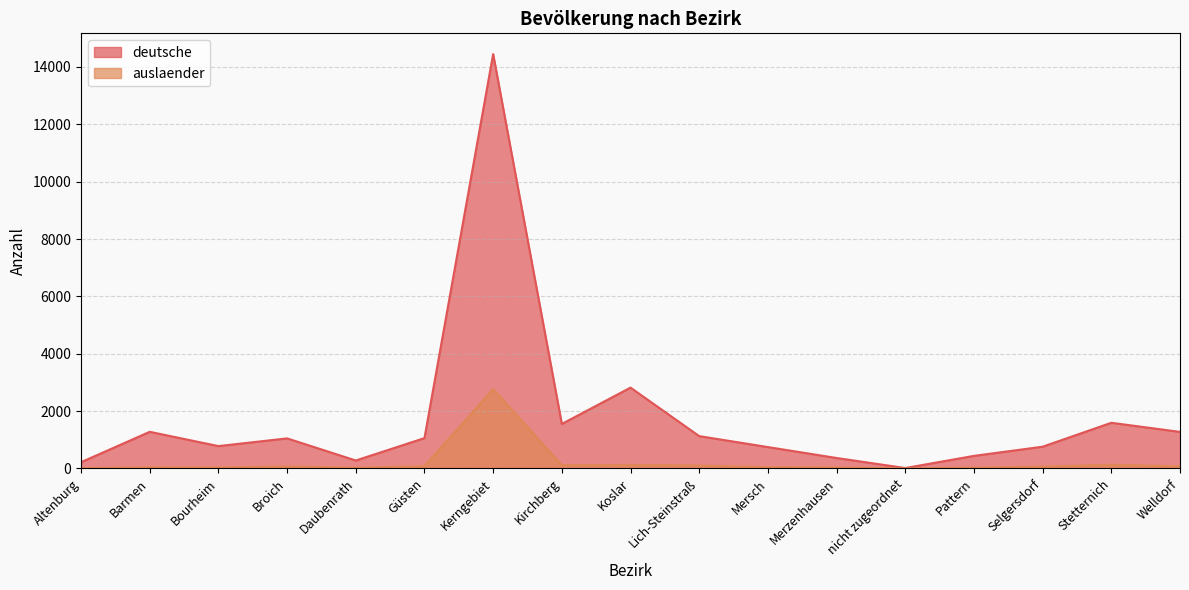

At which label is deutsche closest to 7231?

Koslar